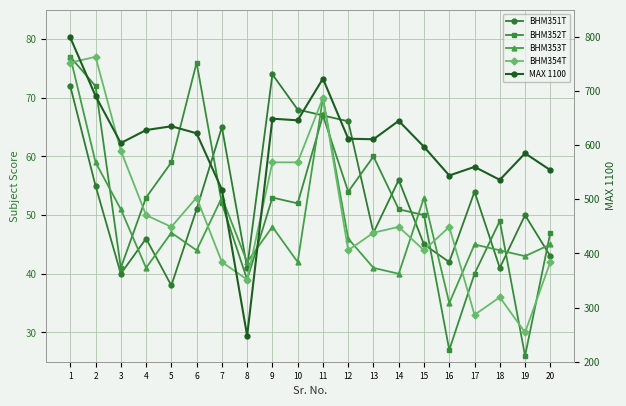

How many interior local peaks does the MAX 1100 series have?

6